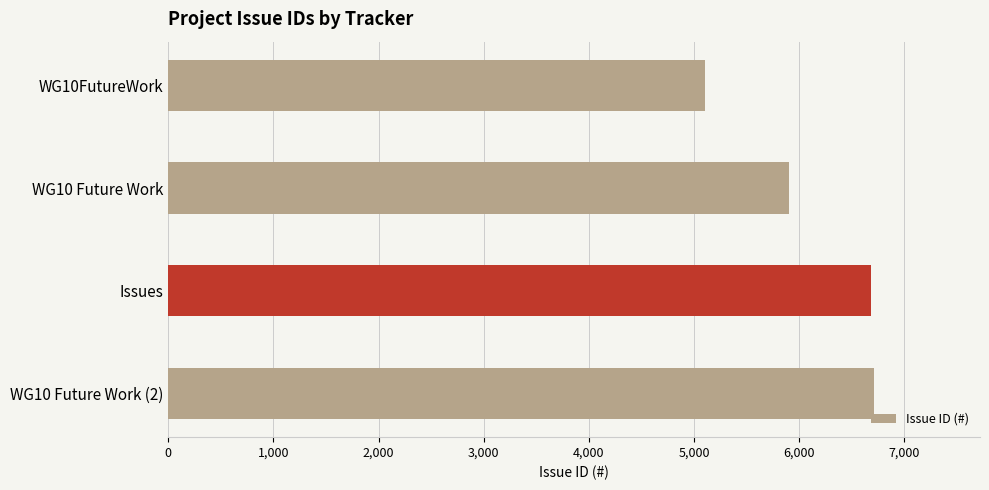

Read the value at WG10FutureWork.

5102